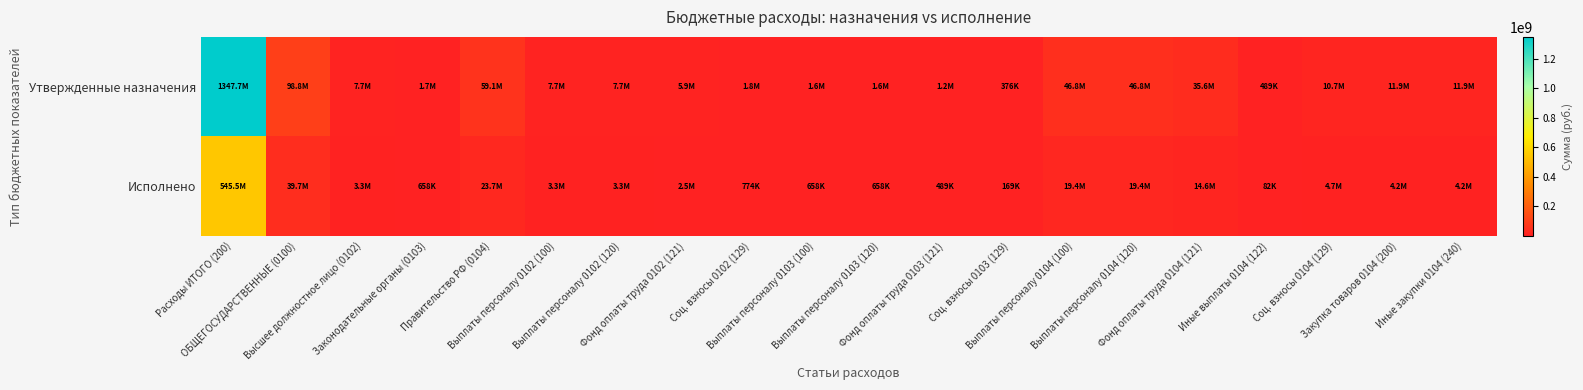

What is the smallest value displayed?

82498.5